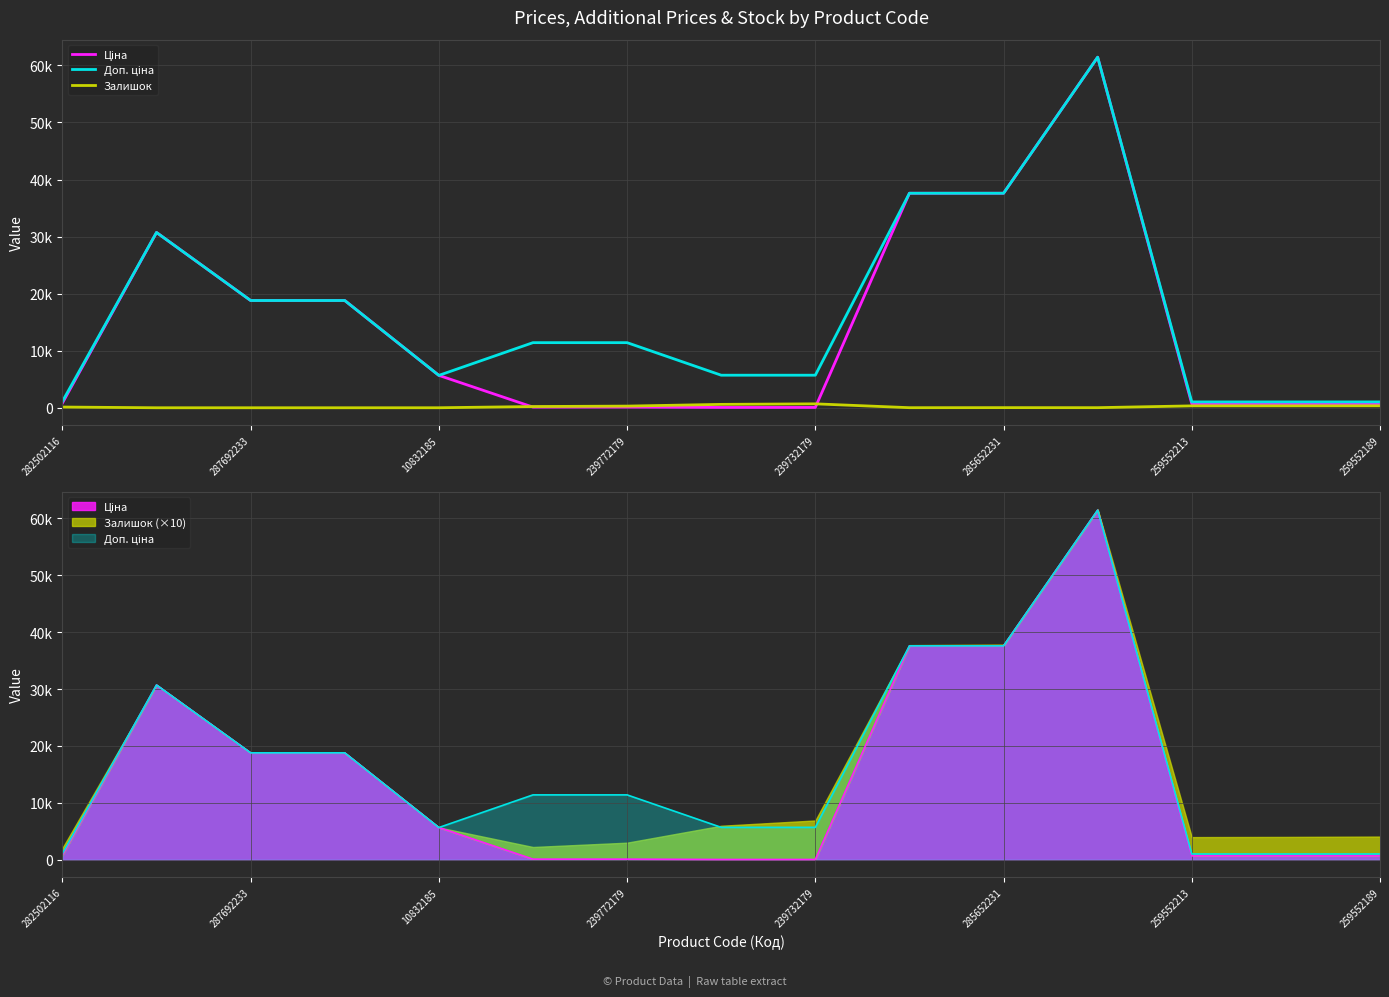

How many data points in Доп. ціна are above 11410?

6